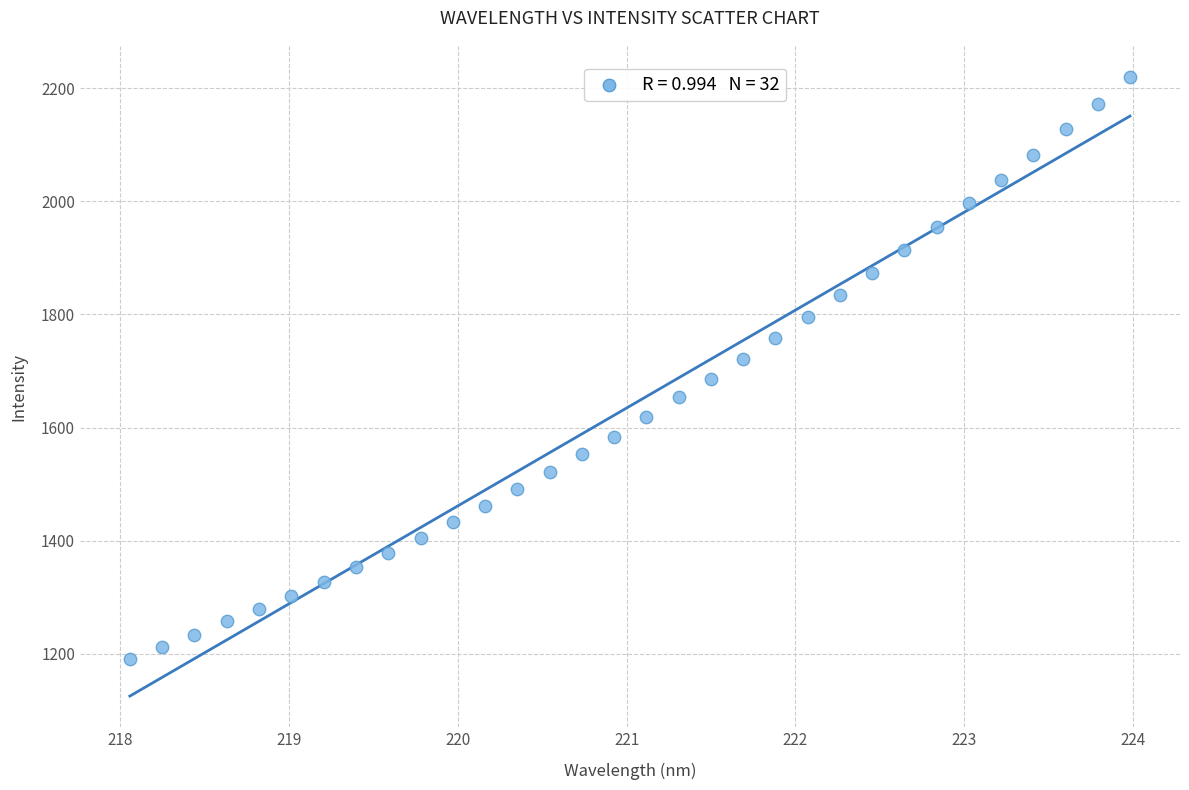

What is the range of X values (max minus min)?

5.9